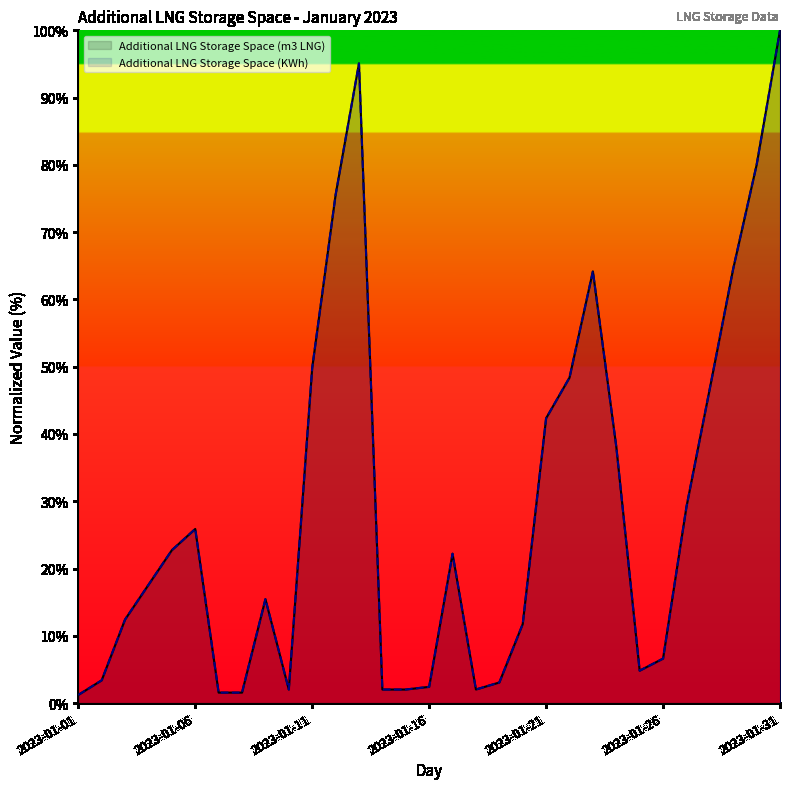

What is the lowest value of the Additional LNG Storage Space (m3 LNG) series?

1.2